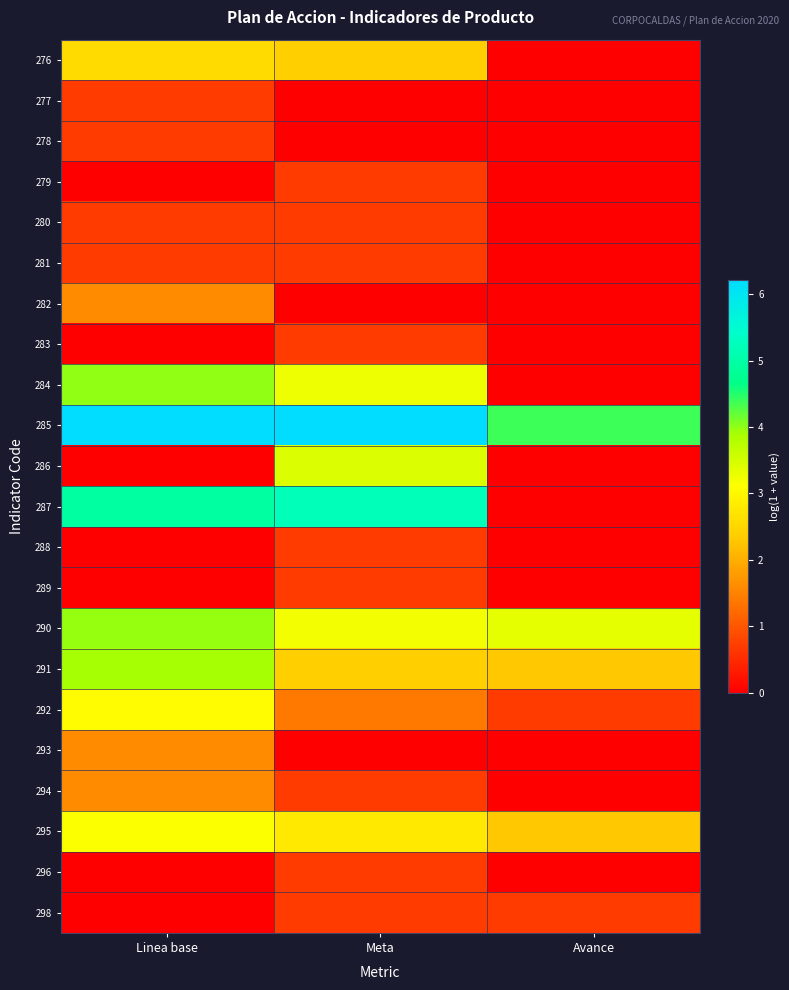

Reading right to left, transcribe all the data shown in this chart.

276: Avance=0.0	Meta=2.4	Linea base=2.6
277: Avance=0.0	Meta=0.0	Linea base=0.7
278: Avance=0.0	Meta=0.0	Linea base=0.7
279: Avance=0.0	Meta=0.7	Linea base=0.0
280: Avance=0.0	Meta=0.7	Linea base=0.7
281: Avance=0.0	Meta=0.7	Linea base=0.7
282: Avance=0.0	Meta=0.0	Linea base=1.6
283: Avance=0.0	Meta=0.7	Linea base=0.0
284: Avance=0.0	Meta=3.3	Linea base=4.0
285: Avance=4.4	Meta=6.2	Linea base=6.2
286: Avance=0.0	Meta=3.4	Linea base=0.0
287: Avance=0.0	Meta=5.2	Linea base=4.9
288: Avance=0.0	Meta=0.7	Linea base=0.0
289: Avance=0.0	Meta=0.7	Linea base=0.0
290: Avance=3.3	Meta=3.2	Linea base=4.0
291: Avance=2.3	Meta=2.4	Linea base=3.9
292: Avance=0.7	Meta=1.4	Linea base=3.0
293: Avance=0.0	Meta=0.0	Linea base=1.6
294: Avance=0.0	Meta=0.7	Linea base=1.6
295: Avance=2.3	Meta=2.8	Linea base=3.1
296: Avance=0.0	Meta=0.7	Linea base=0.0
298: Avance=0.7	Meta=0.7	Linea base=0.0